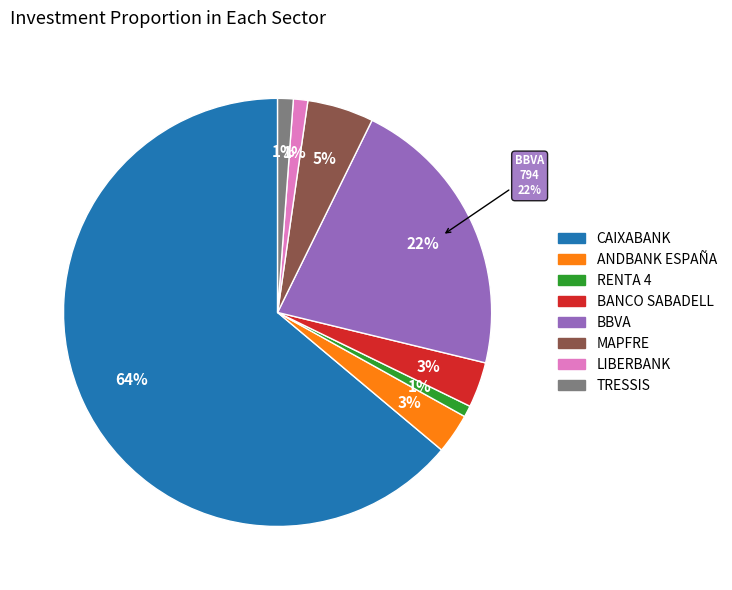

Which slice is the smallest?

RENTA 4